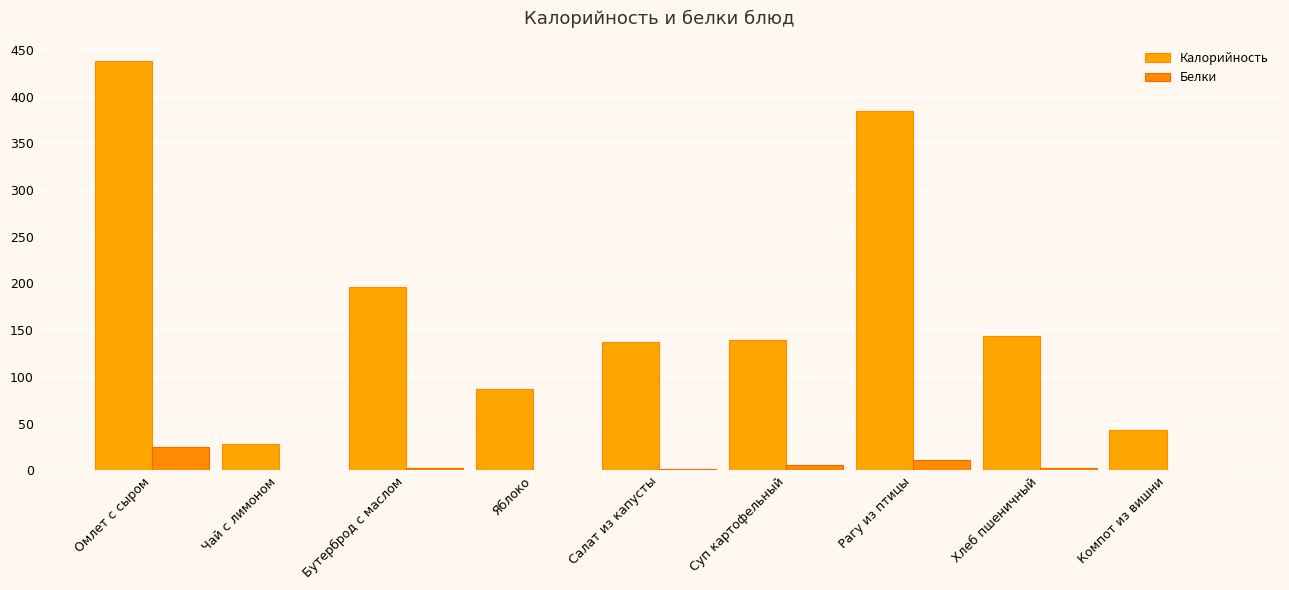

Are the bars horizontal?

No